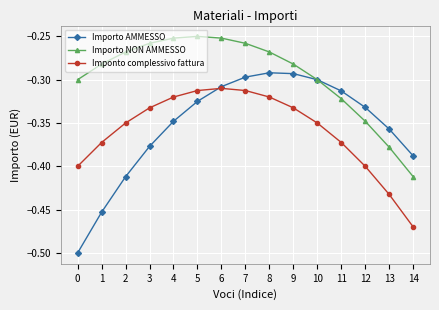

At which label does Importo NON AMMESSO reach its minimum?

14